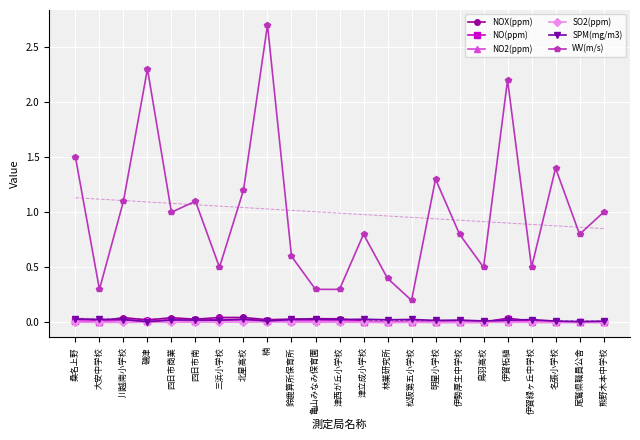

Reading left to right, list all the values displayed in this chart.

NOX(ppm): 0.0	0.0	0.0	0.0	0.0	0.0	0.0	0.0	0.0	0.0	0.0	0.0	0.0	0.0	0.0	0.0	0.0	0.0	0.0	0.0	0.0	0.0	0.0
NO(ppm): 0.0	0.0	0.0	0.0	0.0	0.0	0.0	0.0	0.0	0.0	0.0	0.0	0.0	0.0	0.0	0.0	0.0	0.0	0.0	0.0	0.0	0.0	0.0
NO2(ppm): 0.0	0.0	0.0	0.0	0.0	0.0	0.0	0.0	0.0	0.0	0.0	0.0	0.0	0.0	0.0	0.0	0.0	0.0	0.0	0.0	0.0	0.0	0.0
SO2(ppm): 0.0	0.0	0.0	0.0	0.0	0.0	0.0	0.0	0.0	0.0	0.0	0.0	0.0	0.0	0.0	0.0	0.0	0.0	0.0	0.0	0.0	0.0	0.0
SPM(mg/m3): 0.0	0.0	0.0	0.0	0.0	0.0	0.0	0.0	0.0	0.0	0.0	0.0	0.0	0.0	0.0	0.0	0.0	0.0	0.0	0.0	0.0	0.0	0.0
WV(m/s): 1.5	0.3	1.1	2.3	1.0	1.1	0.5	1.2	2.7	0.6	0.3	0.3	0.8	0.4	0.2	1.3	0.8	0.5	2.2	0.5	1.4	0.8	1.0